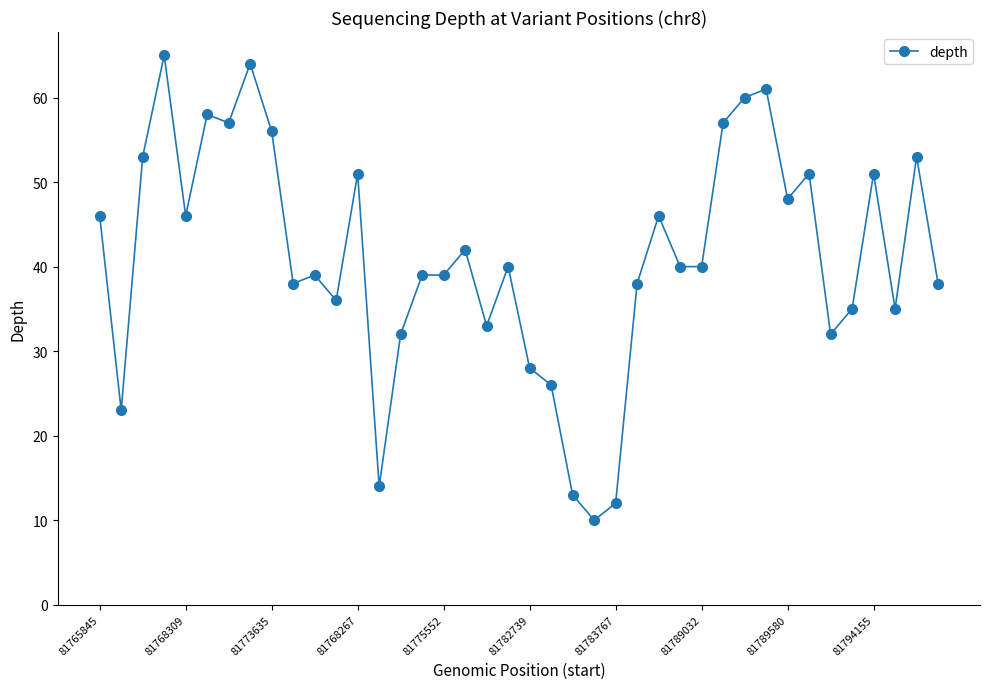

What is the value of the 1st point from the left?

46